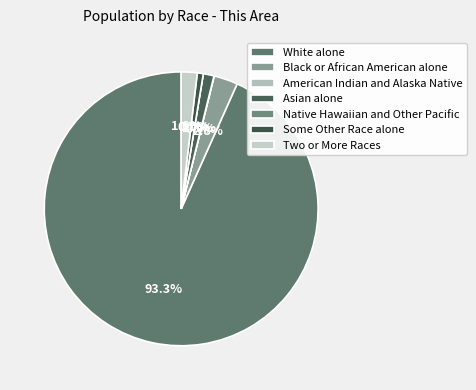

To the nearest percent, what portion does Two or More Races represent?

2%